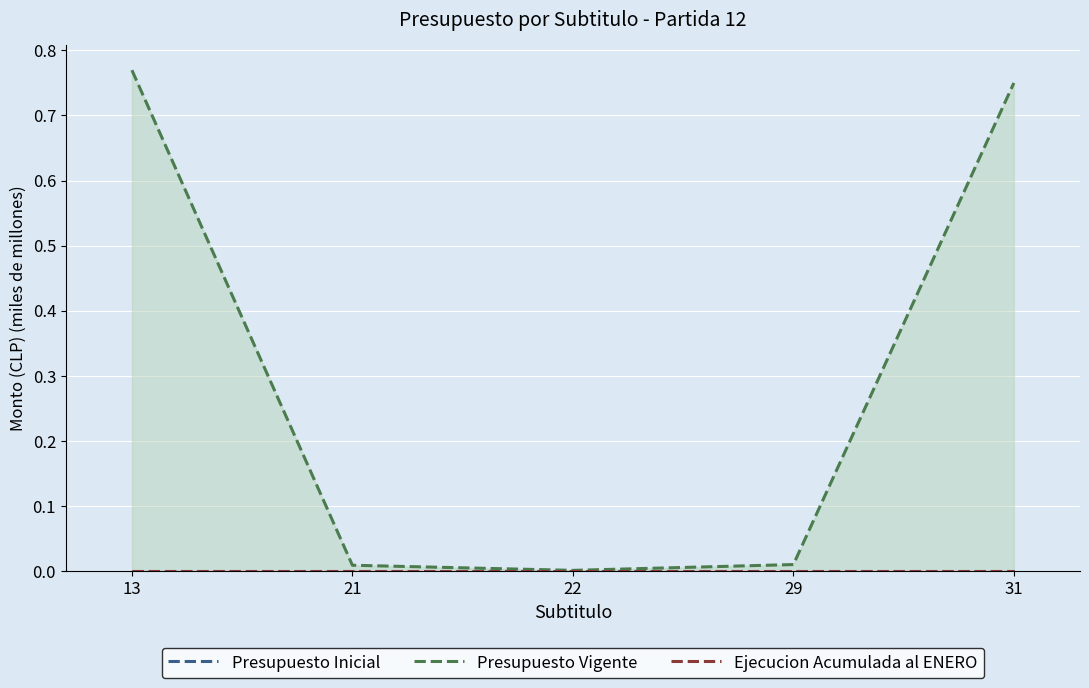

Reading left to right, what are all the values shown in this chart?

Presupuesto Inicial: 0.0	0.0	0.0	0.0	0.0
Presupuesto Vigente: 0.8	0.0	0.0	0.0	0.7
Ejecucion Acumulada al ENERO: 0.0	0.0	0.0	0.0	0.0